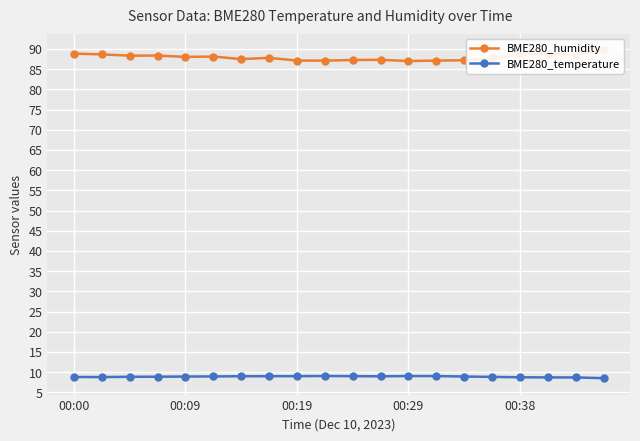

True or false: BME280_temperature has a value of 9.0 at 00:29.

True